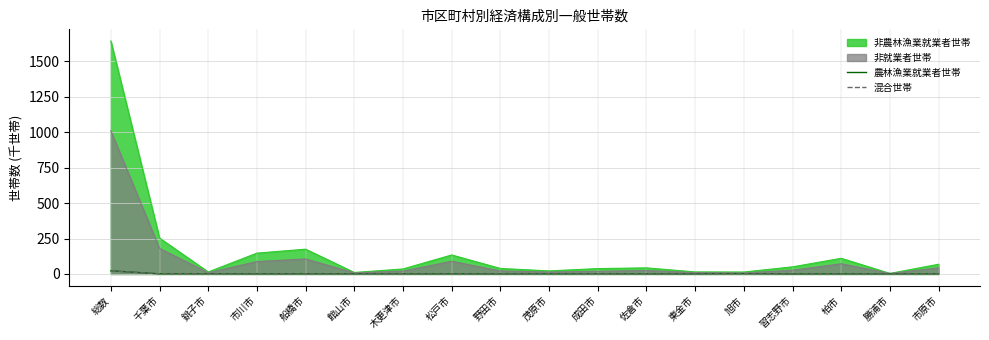

How many times do 農林漁業就業者世帯 and 混合世帯 cross each other?

9